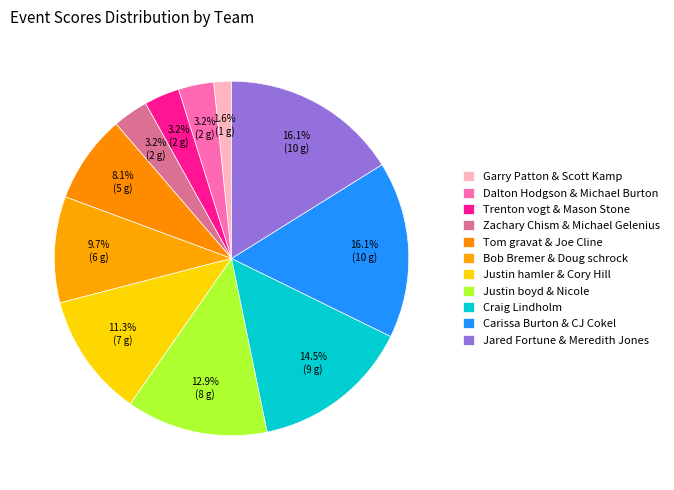

To the nearest percent, what is the average slice percentage?

9%